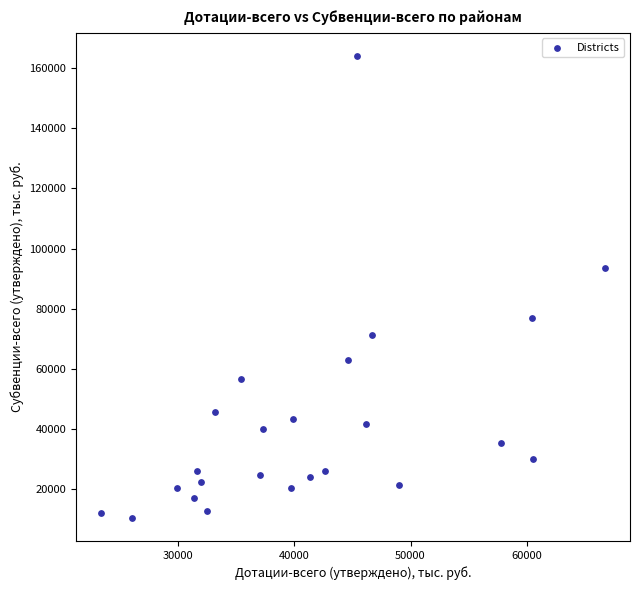

What Y value in the scatter plot is closest to 87269?

93506